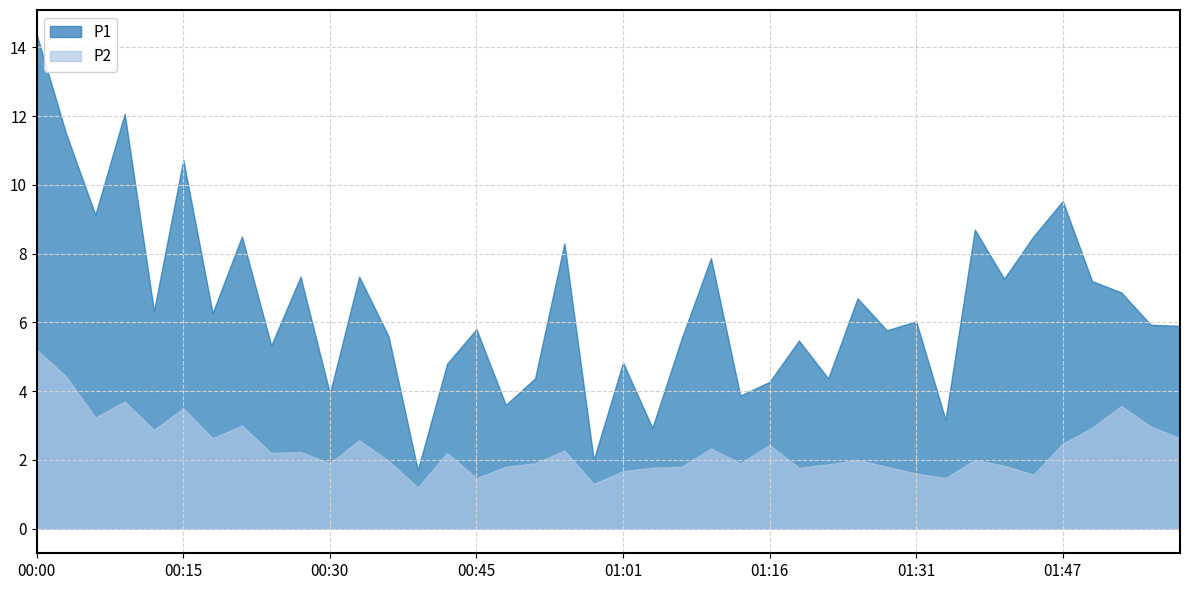

Reading left to right, what are all the values shown in this chart?

P1: 14.4	11.5	9.1	12.1	6.3	10.7	6.3	8.5	5.3	7.3	3.9	7.3	5.6	1.7	4.8	5.8	3.6	4.4	8.3	2.0	4.8	2.9	5.5	7.9	3.9	4.3	5.5	4.4	6.7	5.8	6.0	3.2	8.7	7.3	8.5	9.5	7.2	6.9	5.9	5.9
P2: 5.2	4.4	3.2	3.7	2.9	3.5	2.6	3.0	2.2	2.2	1.9	2.6	2.0	1.2	2.2	1.5	1.8	1.9	2.3	1.3	1.7	1.8	1.8	2.3	1.9	2.4	1.8	1.9	2.0	1.8	1.6	1.5	2.0	1.8	1.6	2.5	2.9	3.6	3.0	2.6